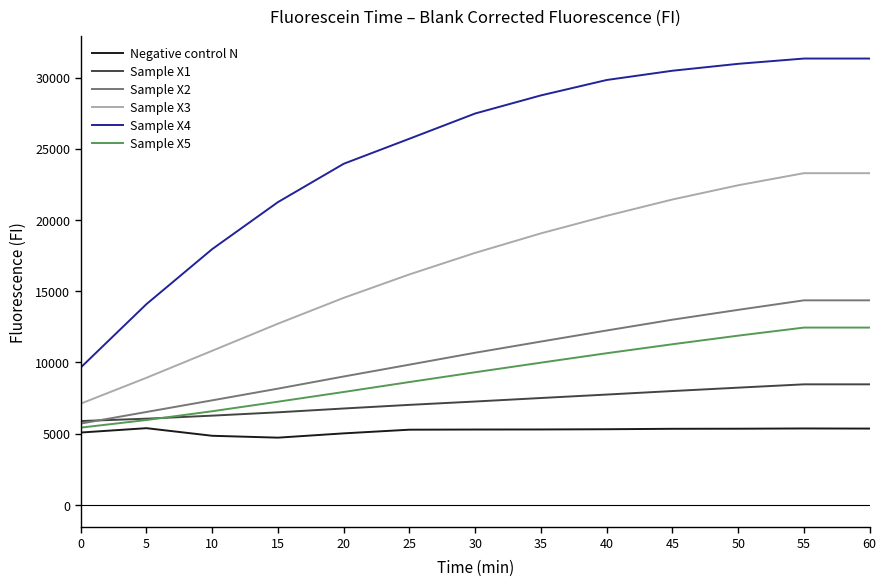

What is the minimum value for Sample X4?

9645